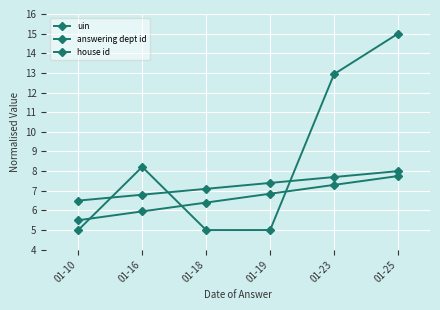

At which label does house id first exceed 6?

01-18